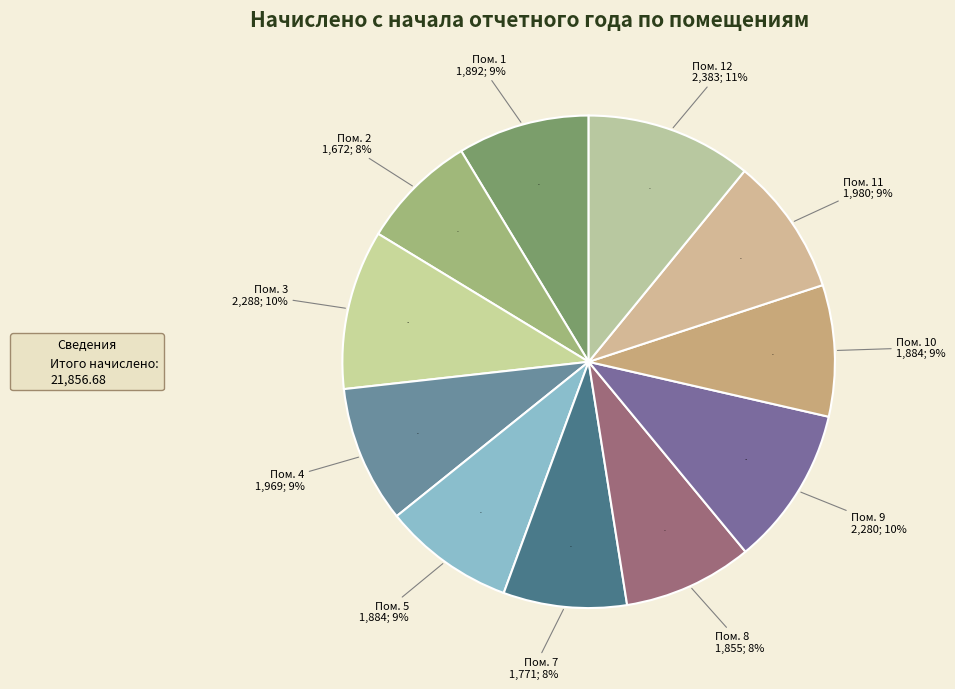

What is the change in value from 10 to 11?

+95.3